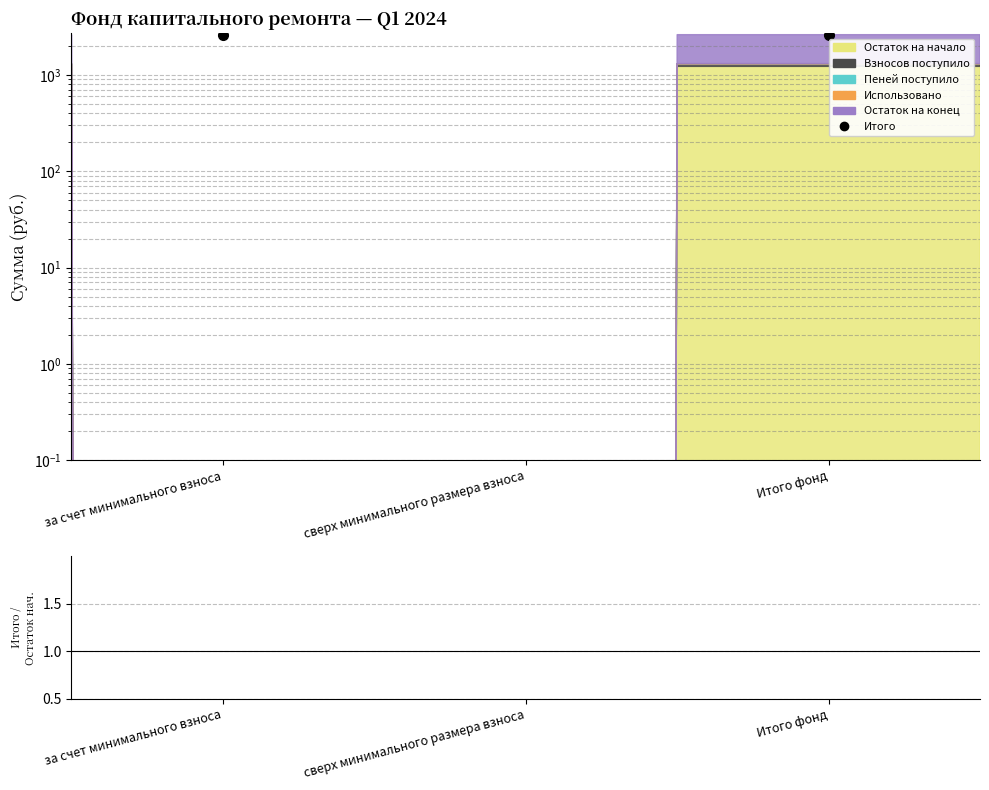

What is the sum of the values at сверх минимального размера взноса and за счет минимального взноса?

2608.9